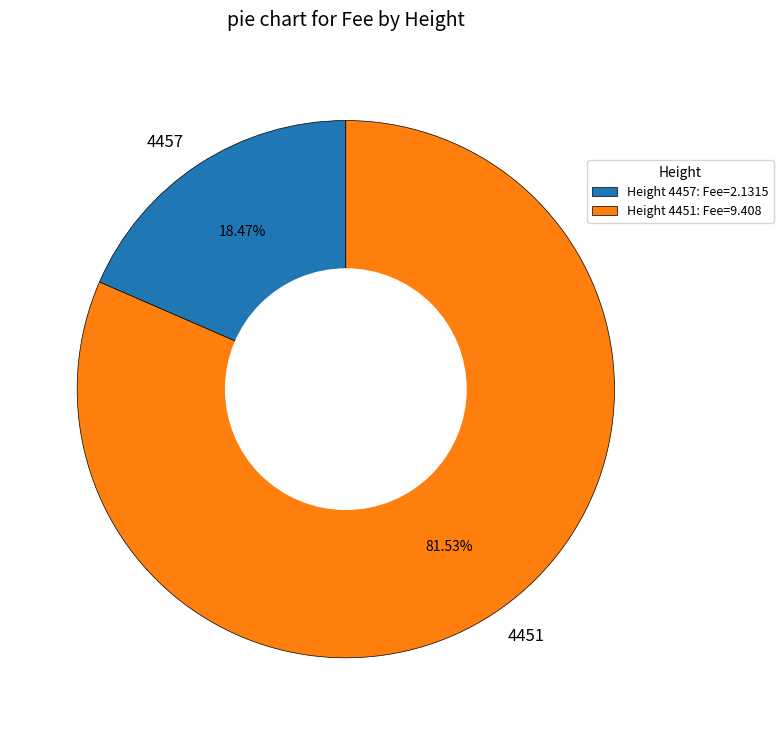

True or false: 4457 accounts for 18% of the total.

True